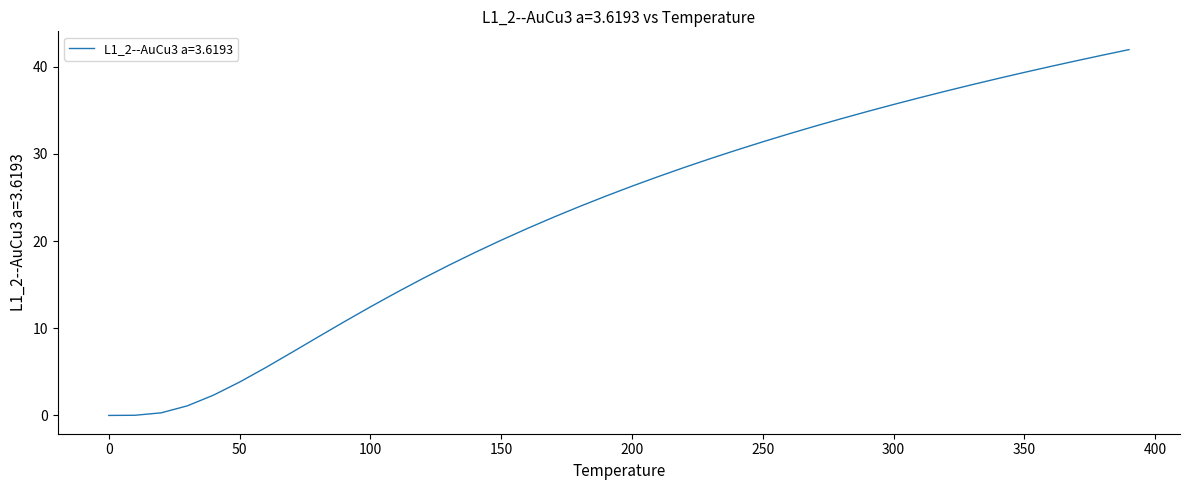

How many values are below 26?

20